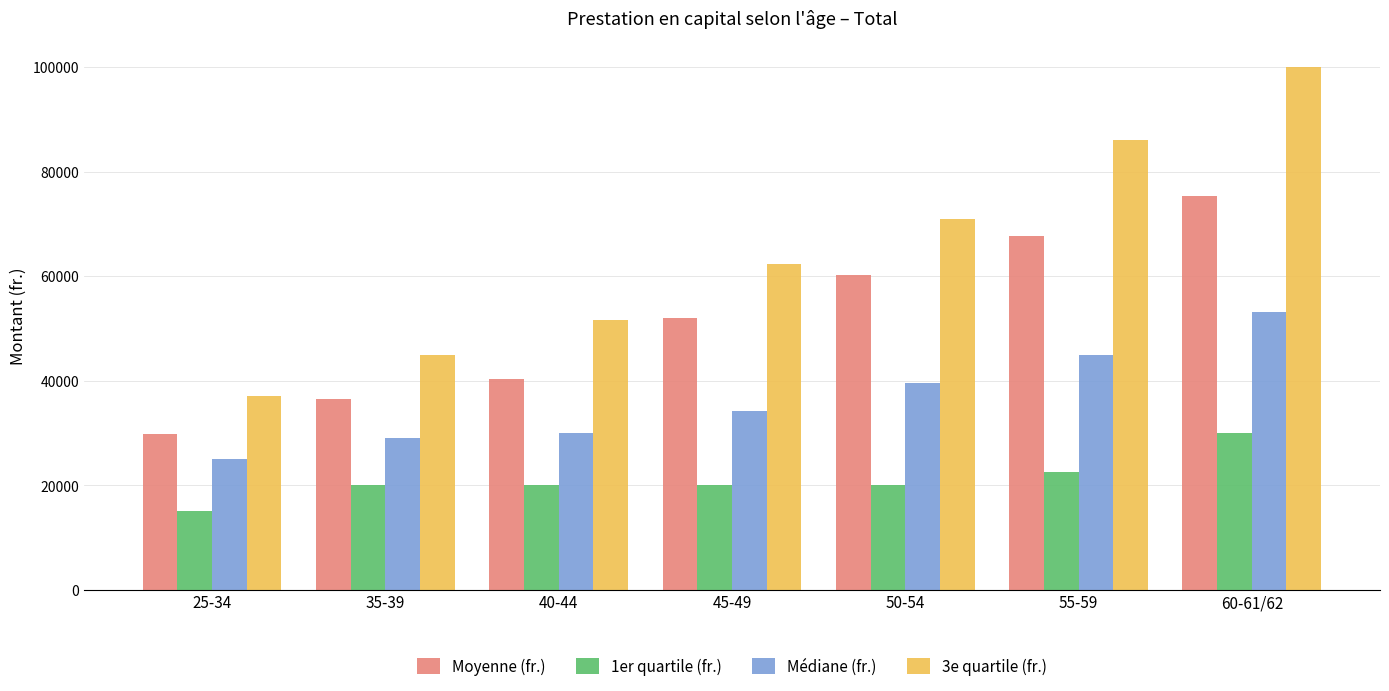

What is the average value of the Médiane (fr.) series?

36561.6